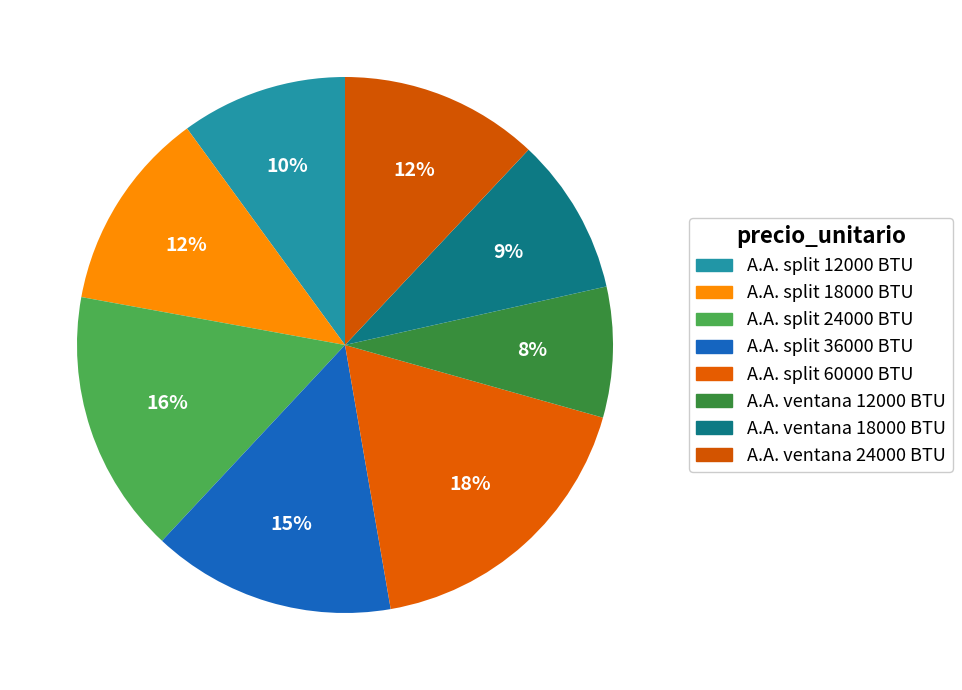

Count the number of slices in the pie.

8